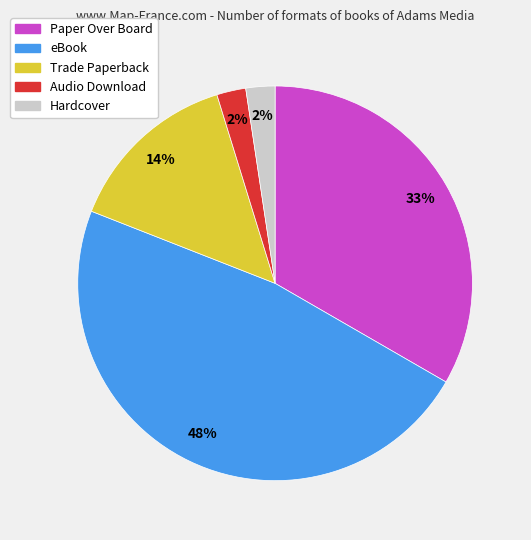

Is it true that Hardcover is 2% of the pie?

True